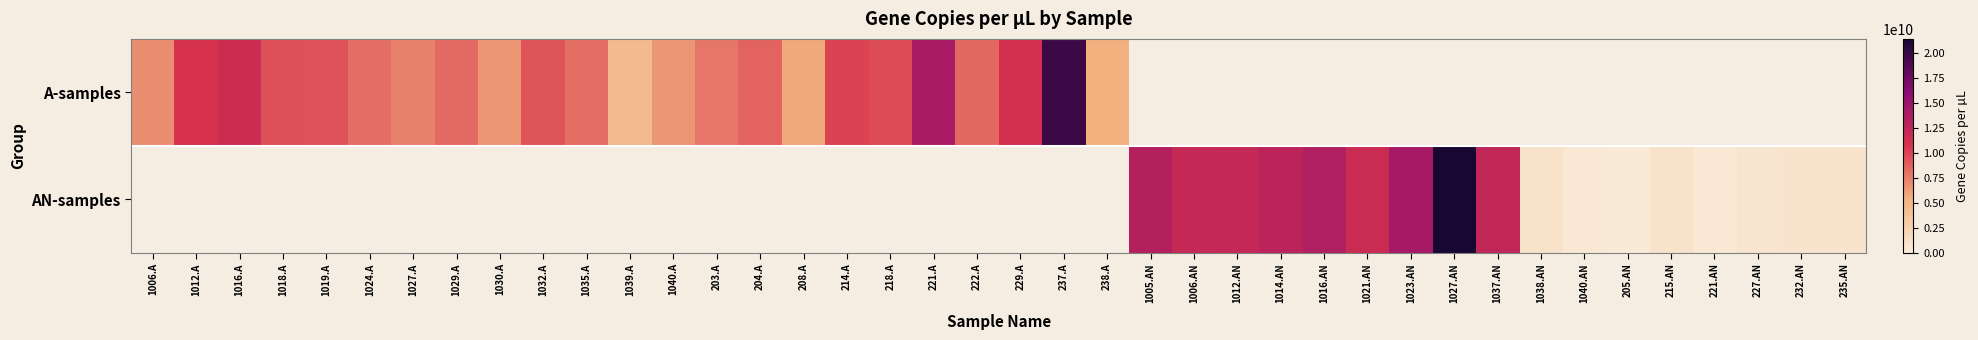

How many positive values does the AN-samples series have?

17